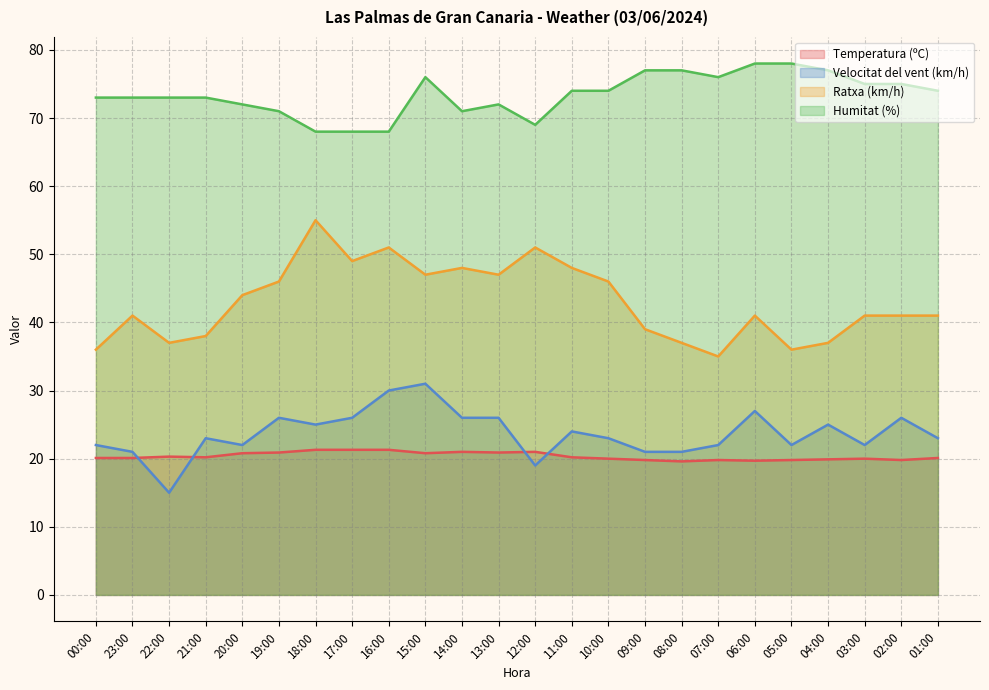

Which series has the largest total across all categories?

Humitat (%)